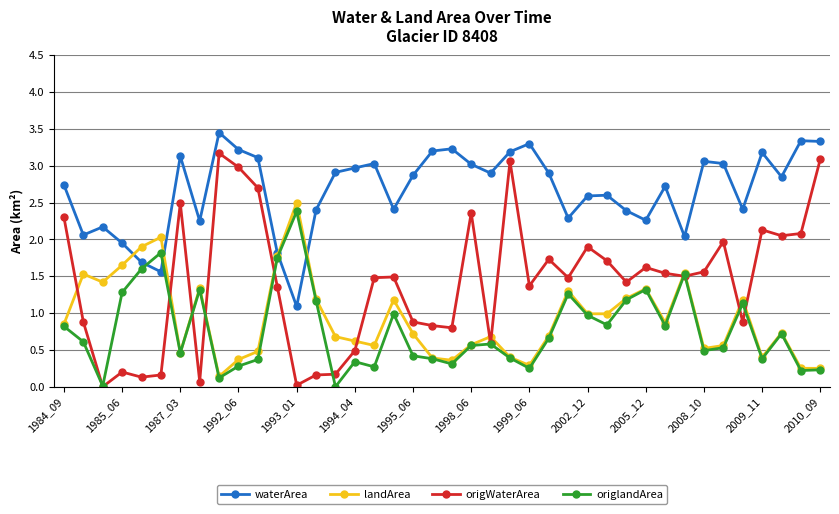

How many values in origWaterArea are above zero?

39